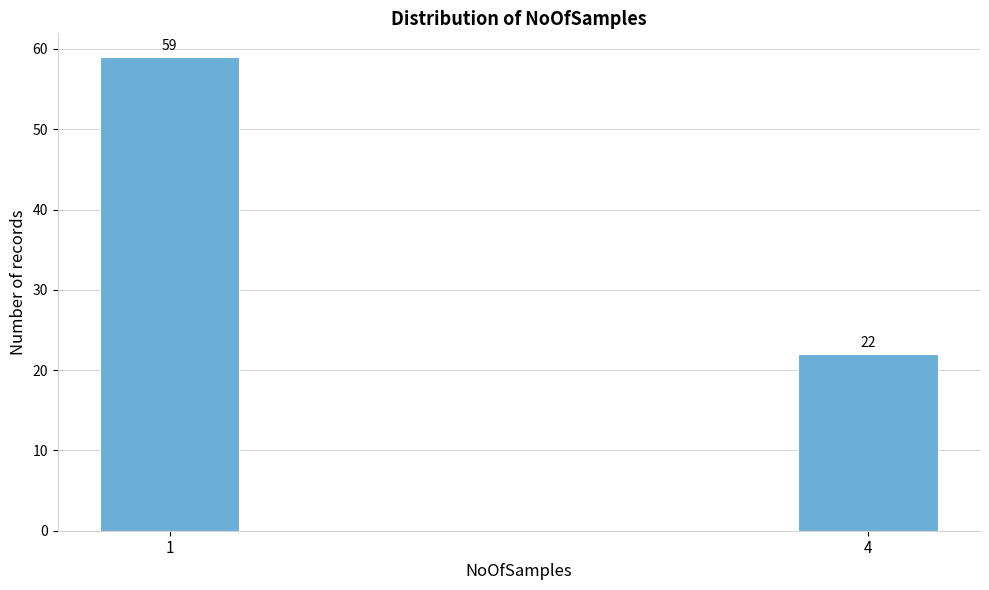

Reading right to left, transcribe all the data shown in this chart.

4=22	1=59